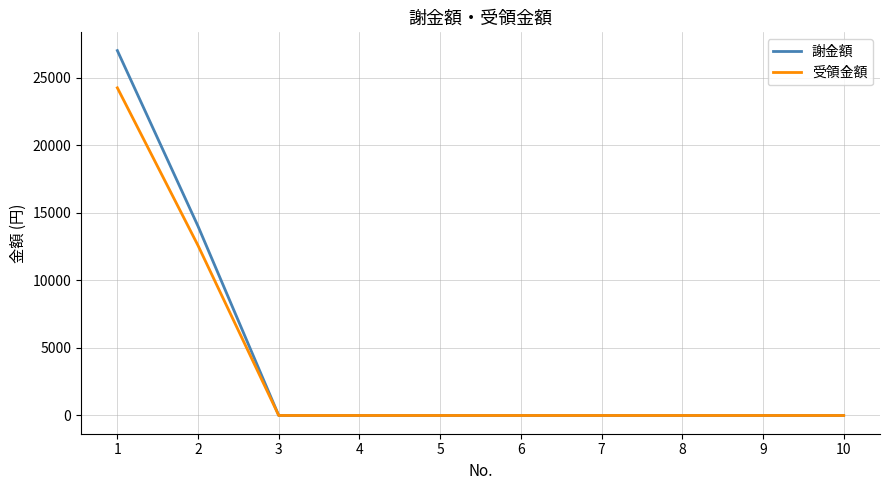

What is the greatest value displayed?

27000